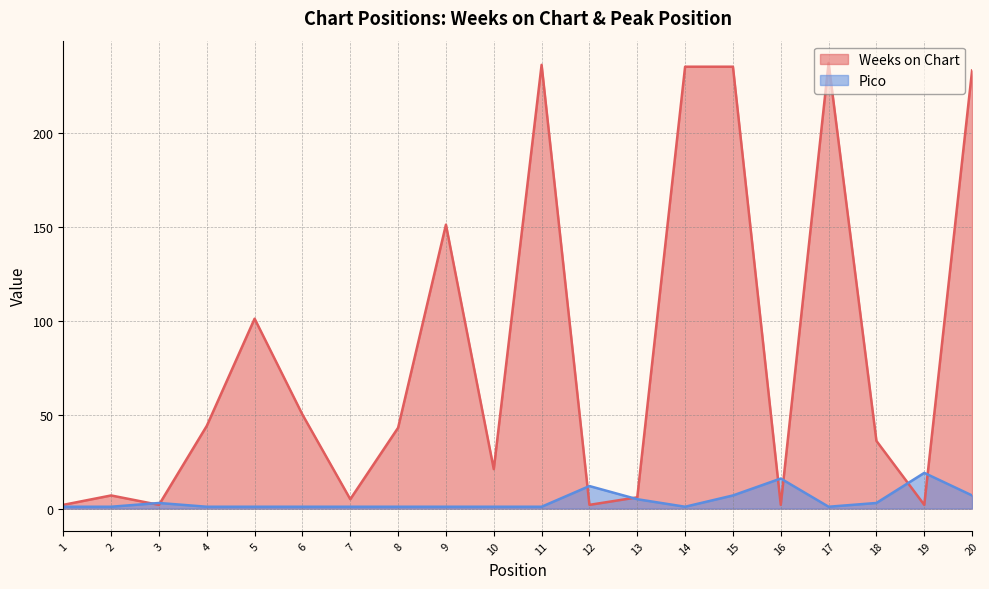

How many intersections are there between Pico and Weeks on Chart?

8